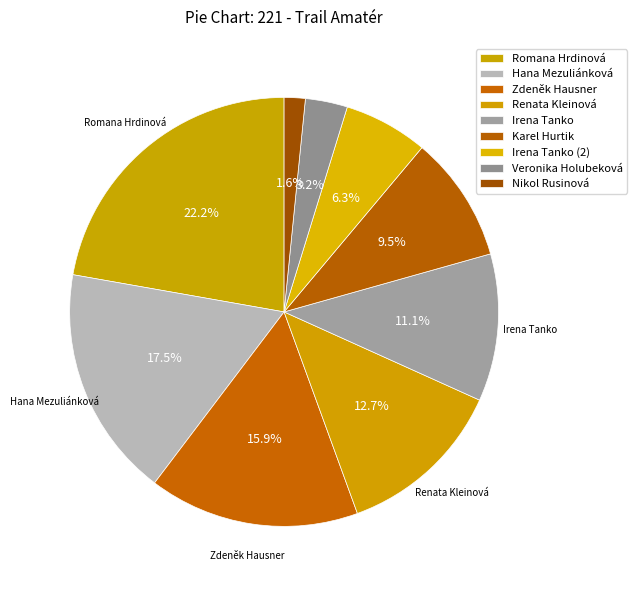

How many segments does this pie chart have?

9